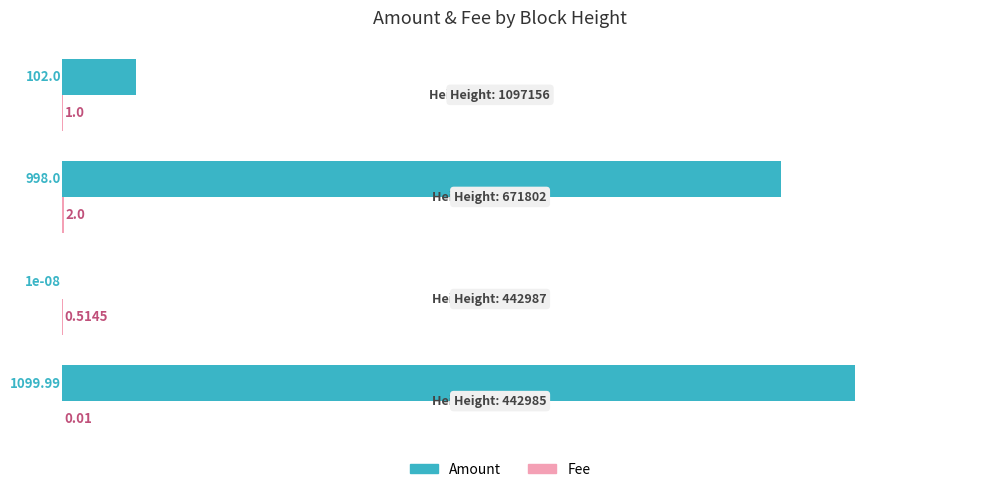

How many distinct data groups are displayed?

2